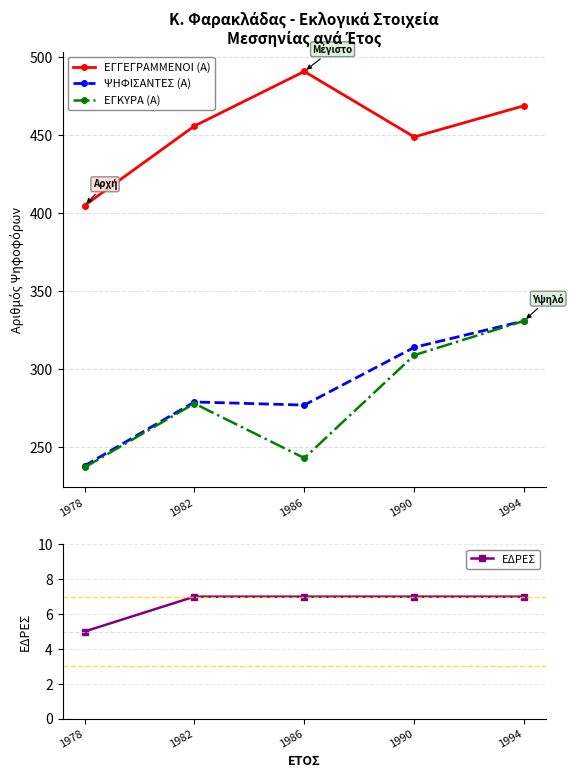

Which category has the highest value in the ΕΓΚΥΡΑ (Α) series?

1994